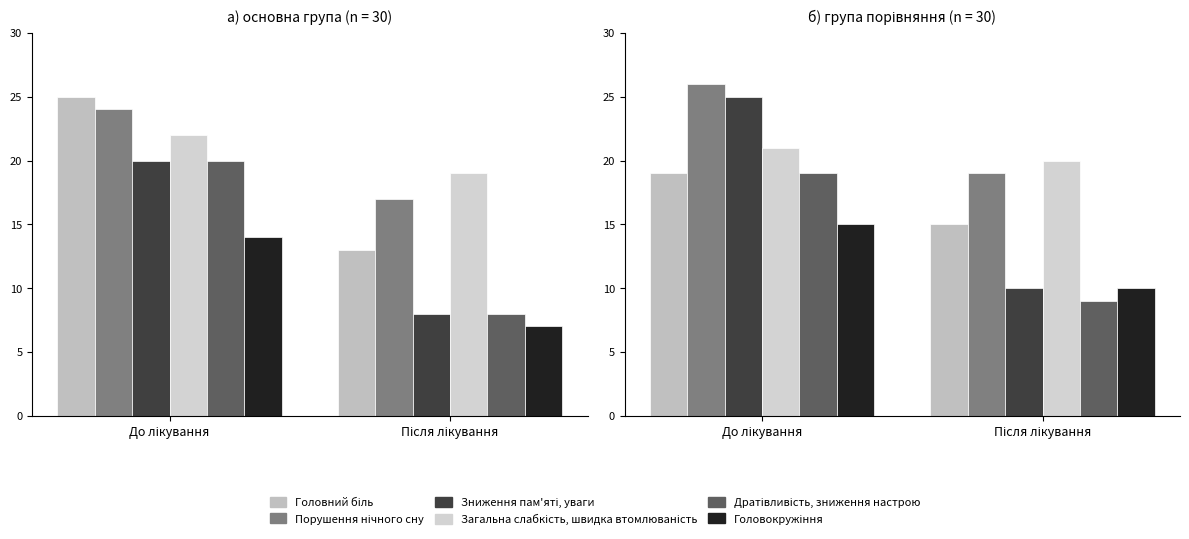

What is the total value across all series at До лікування?

125